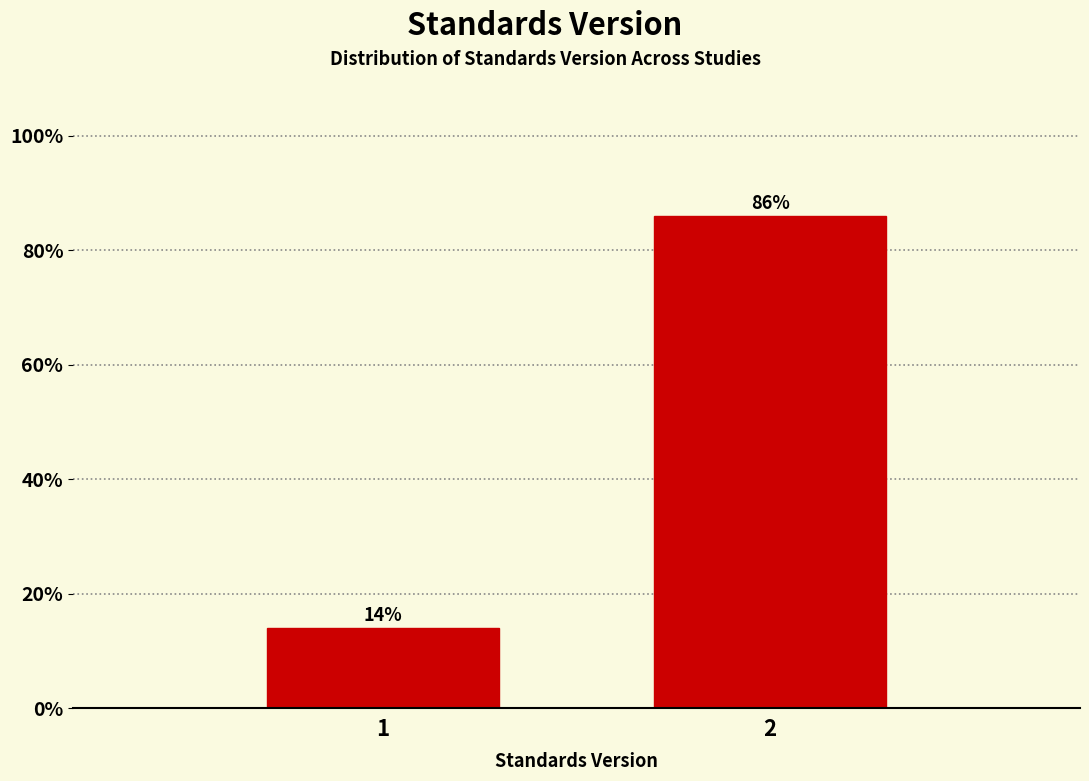

Reading left to right, what are all the values shown in this chart?

14.0	86.0